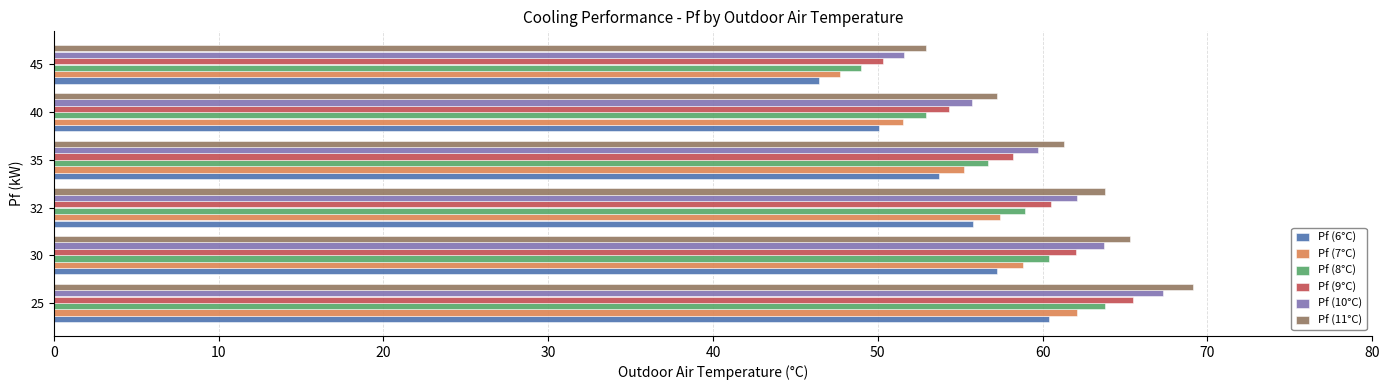

What is the difference between the maximum and minimum values in the Pf (6°C) series?

14.0